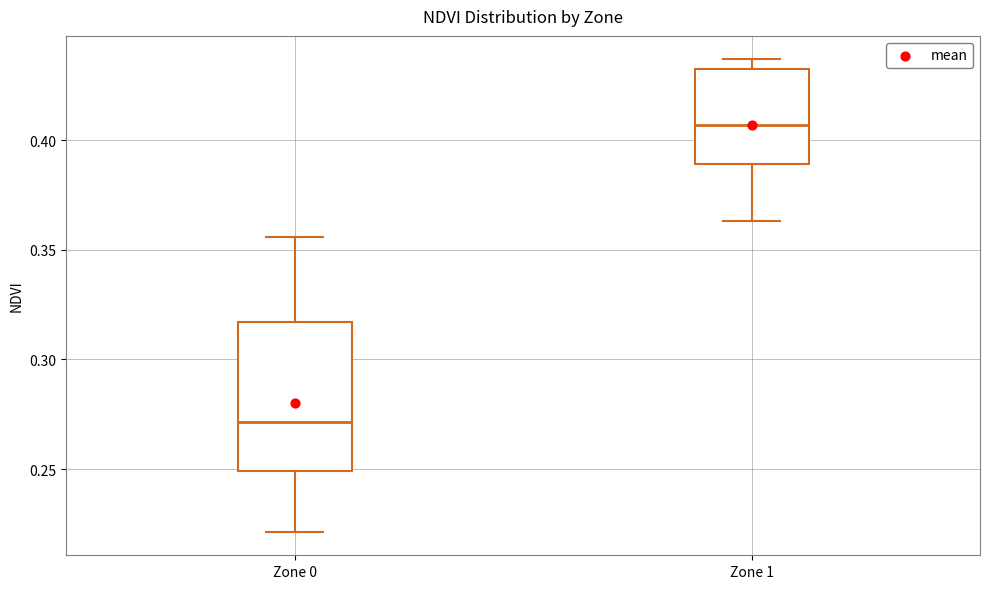

Which box is the tallest, from its lower edge to its upper edge?

Zone 0